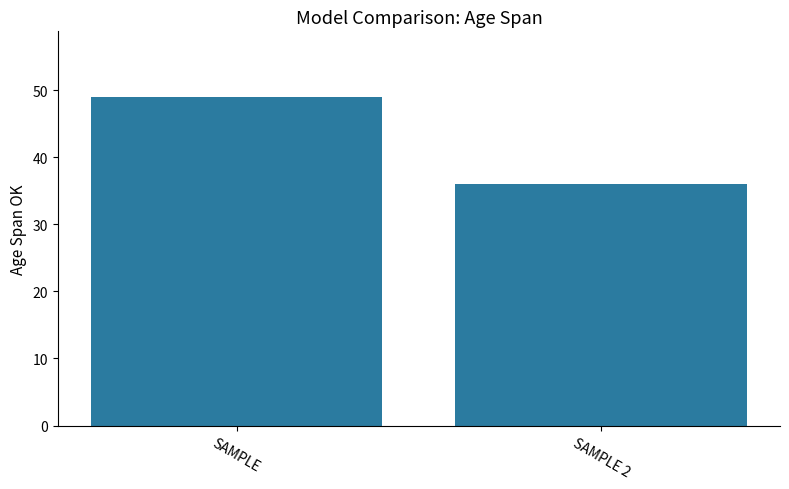

What value does the data have at SAMPLE 2?

36